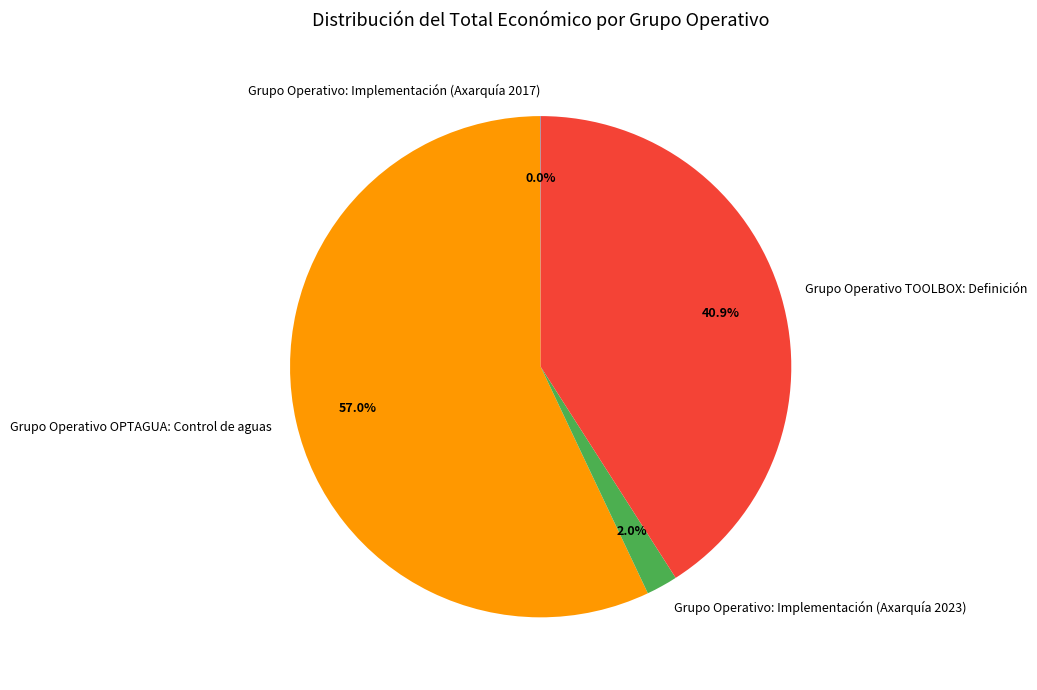

To the nearest percent, what percentage of the pie is Grupo Operativo TOOLBOX: Definición?

41%